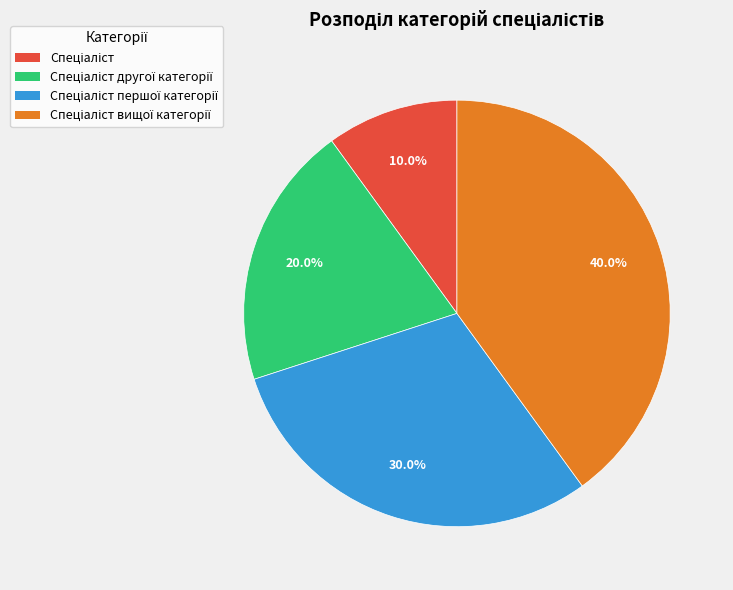

Is there any slice that represents more than half of the pie?

No